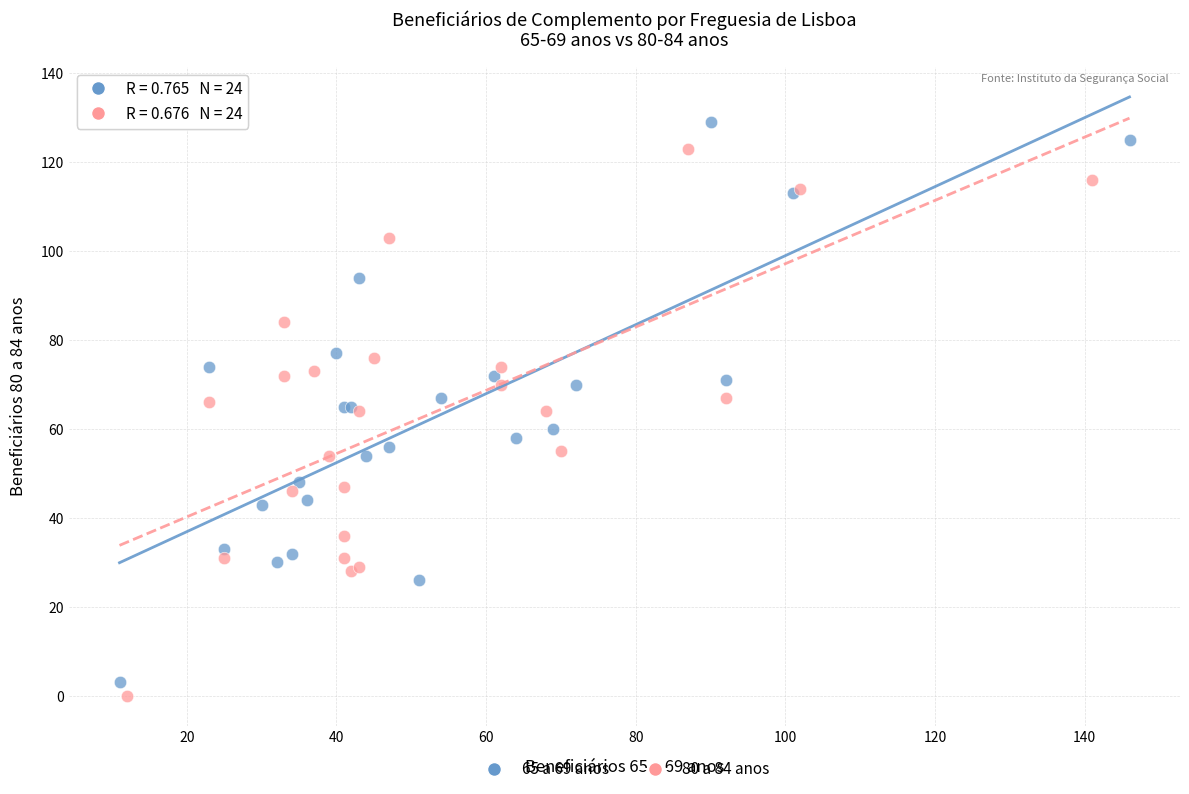

Which series reaches the maximum Y coordinate?

65 a 69 anos